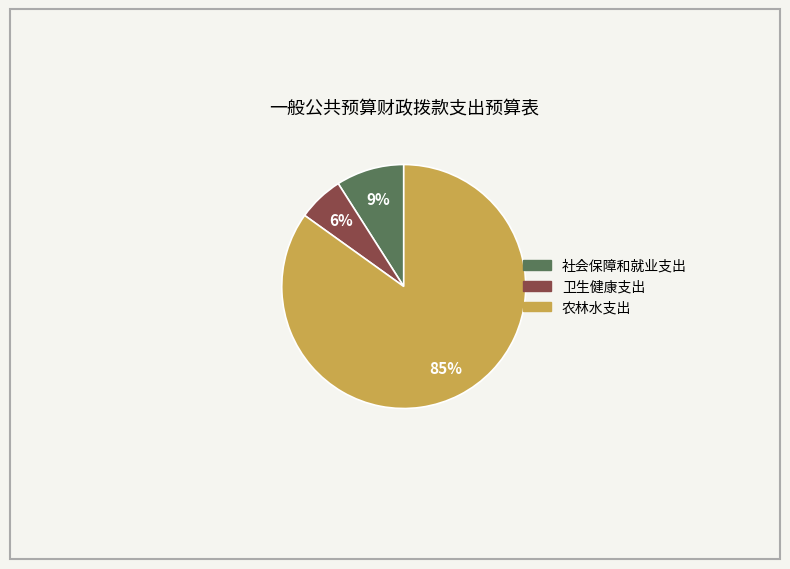

Approximately how many times larger is the value at 农林水支出 compared to 社会保障和就业支出?

9.4